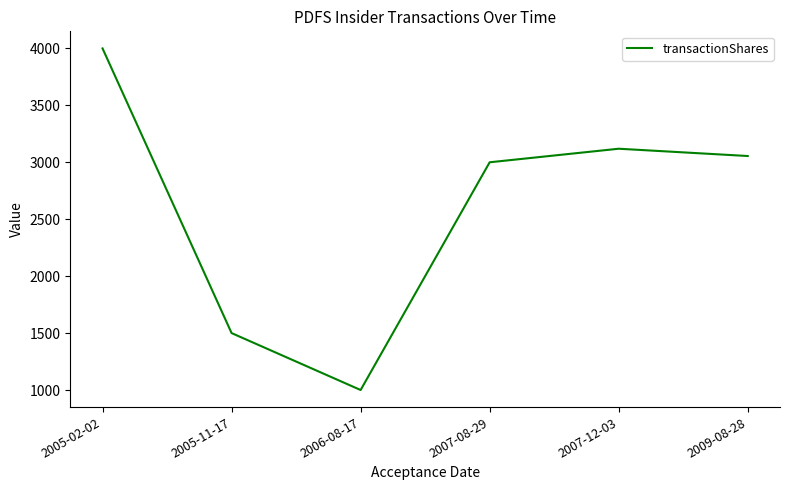

Approximately how many times larger is the value at 2009-08-28 compared to 2005-11-17?

2.0